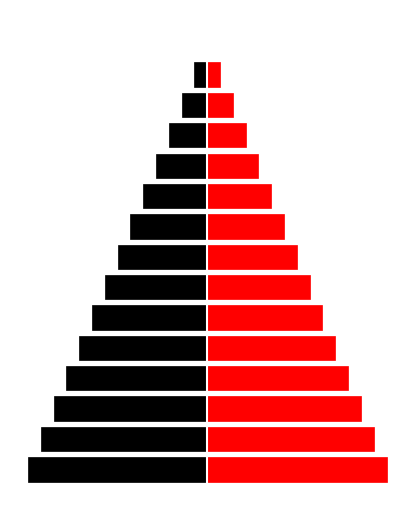

Between 10 and 11, which series saw the biggest shift?

Left